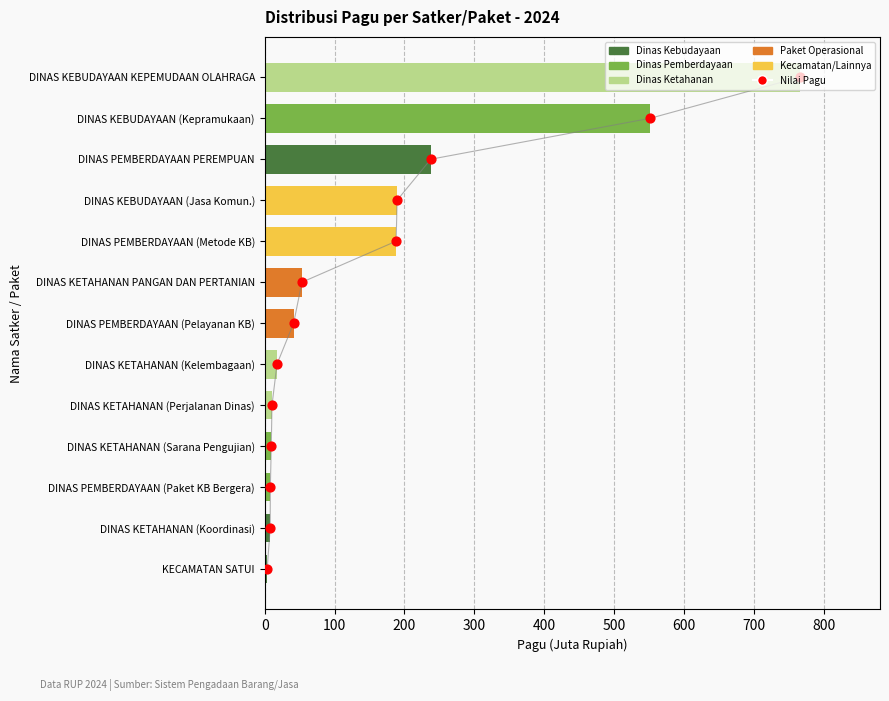

Which series contains the highest Y value?

Pagu